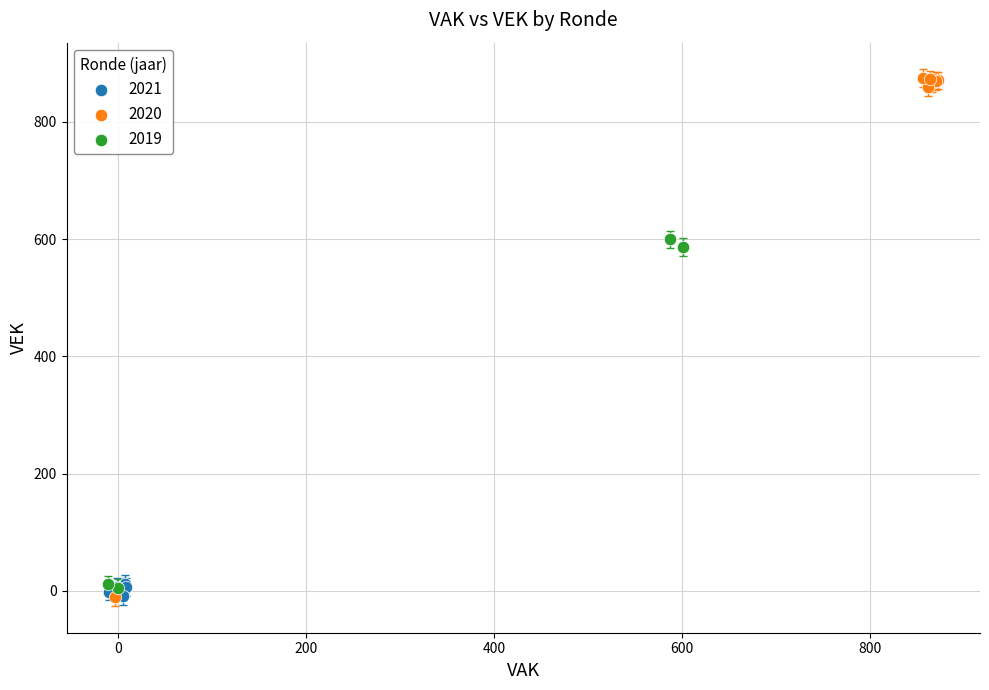

What are all the series names shown in the legend?

2021, 2020, 2019